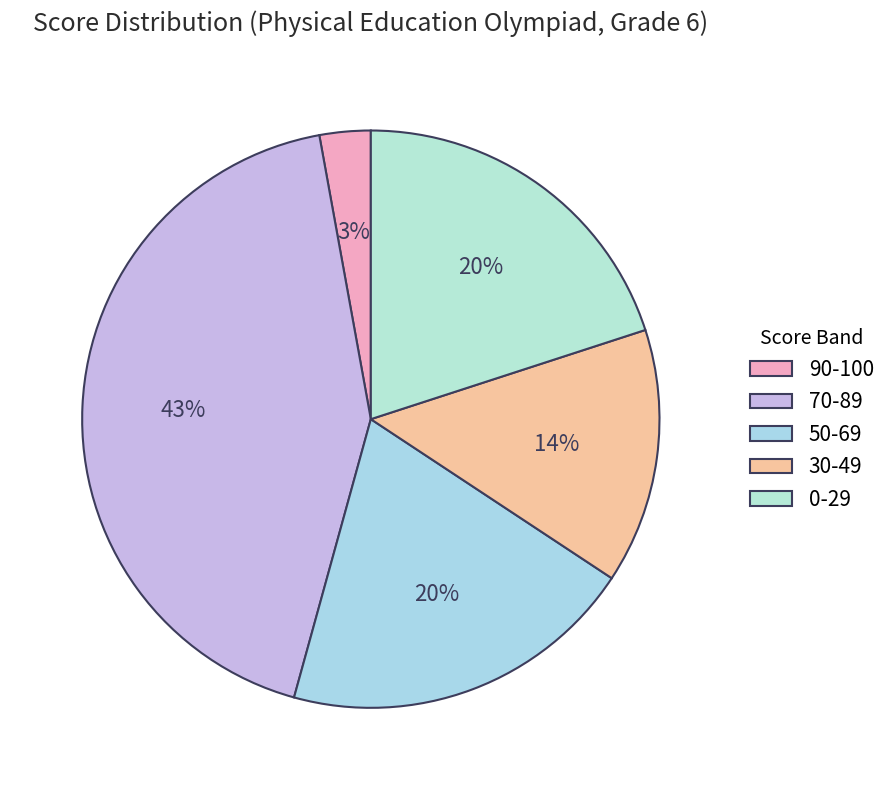

What is the smallest slice in the pie chart?

90-100